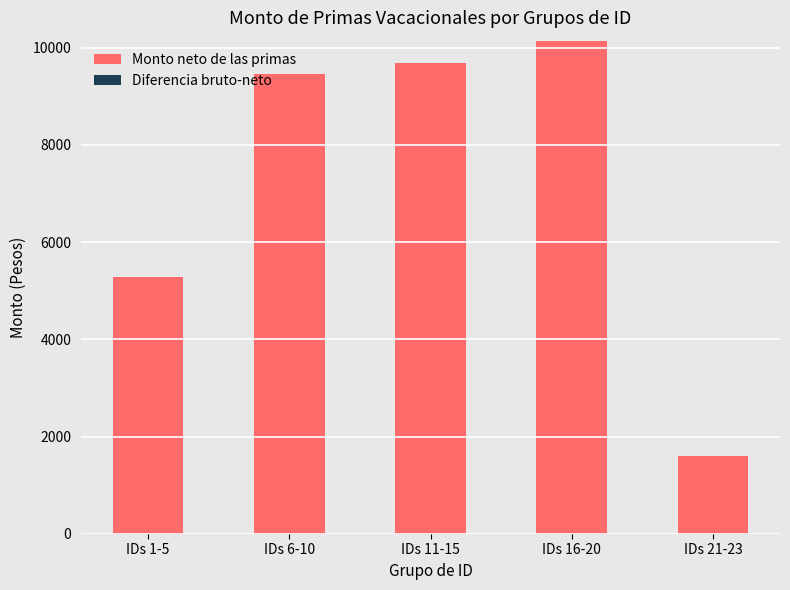

Which has a higher value, IDs 21-23 or IDs 6-10?

IDs 6-10